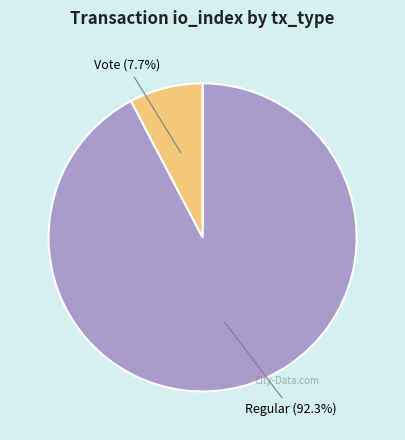

Which has a higher value, Vote or Regular?

Regular